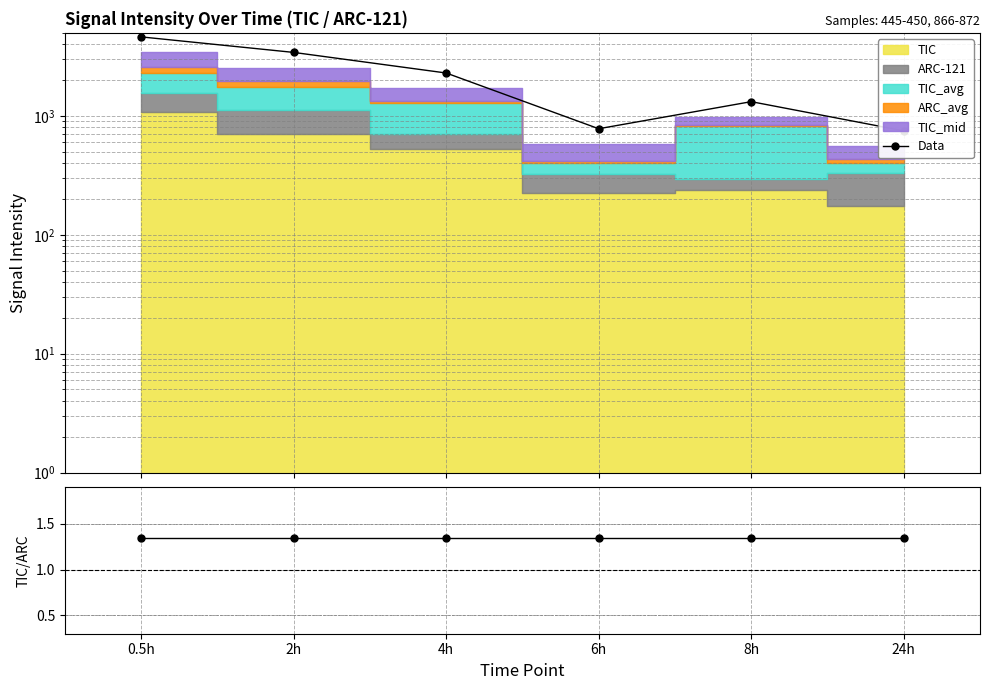

Is it true that Data/MC equals 1.4 at 2h?

True